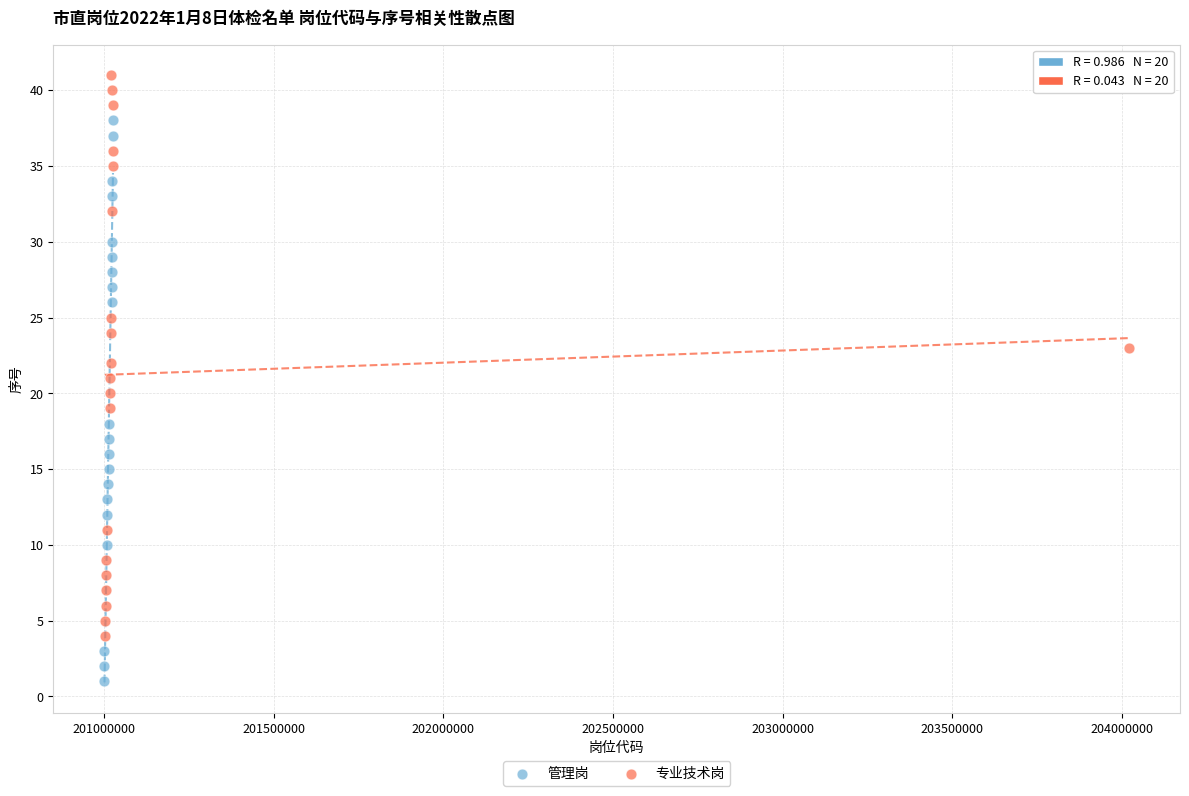

What are all the series names shown in the legend?

管理岗, 专业技术岗